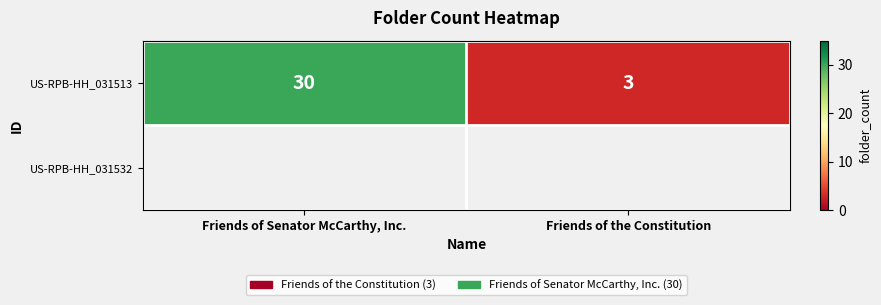

What is the ratio of the value at Friends of Senator McCarthy, Inc. to the value at Friends of the Constitution?

10.0